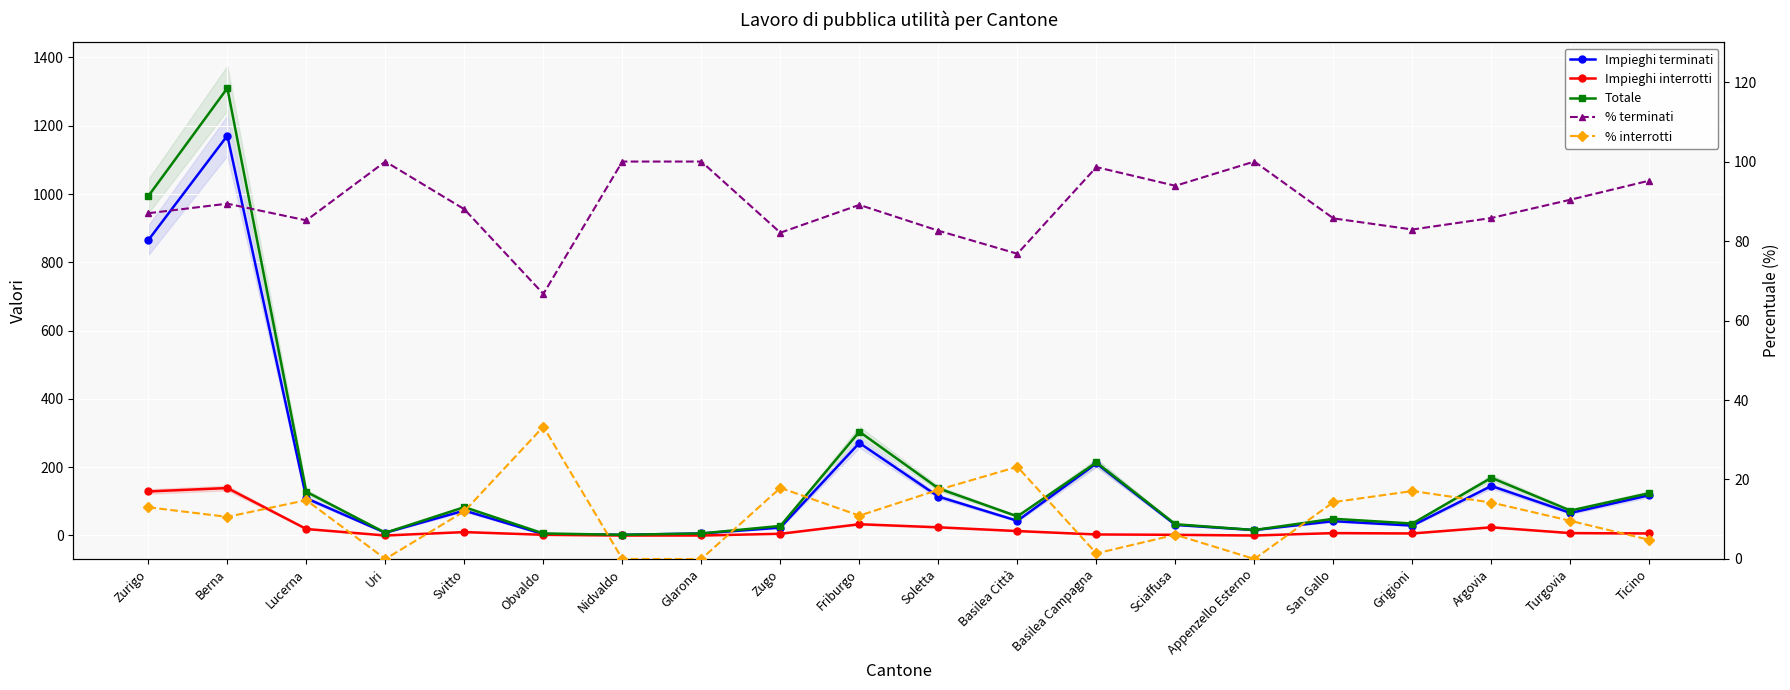

What is the maximum value shown in the chart?

1310.0